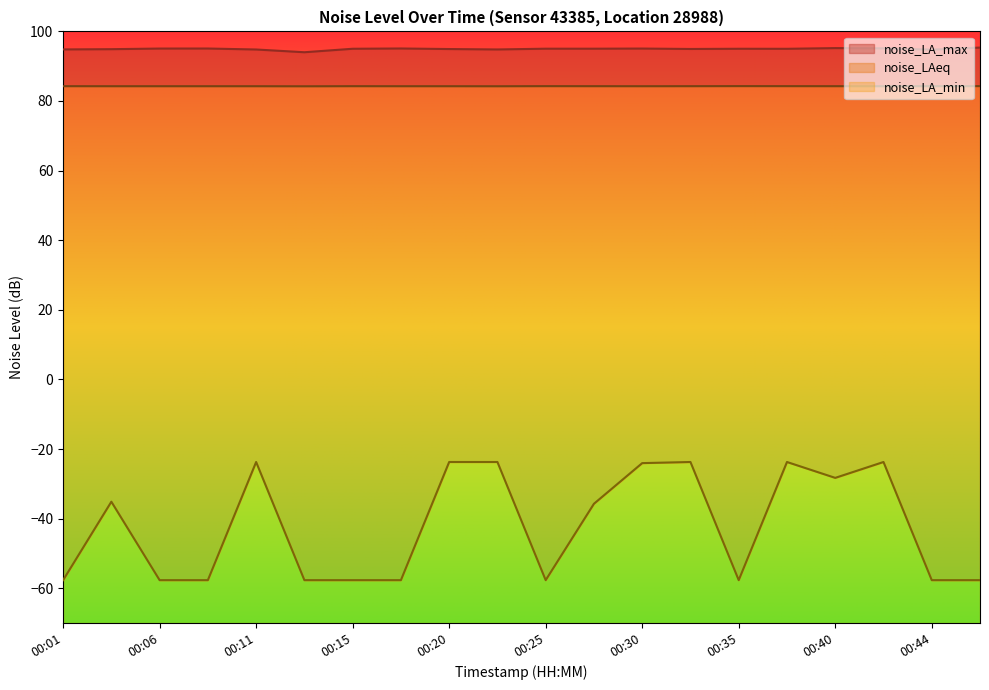

Which category has the highest value across all series?

00:47